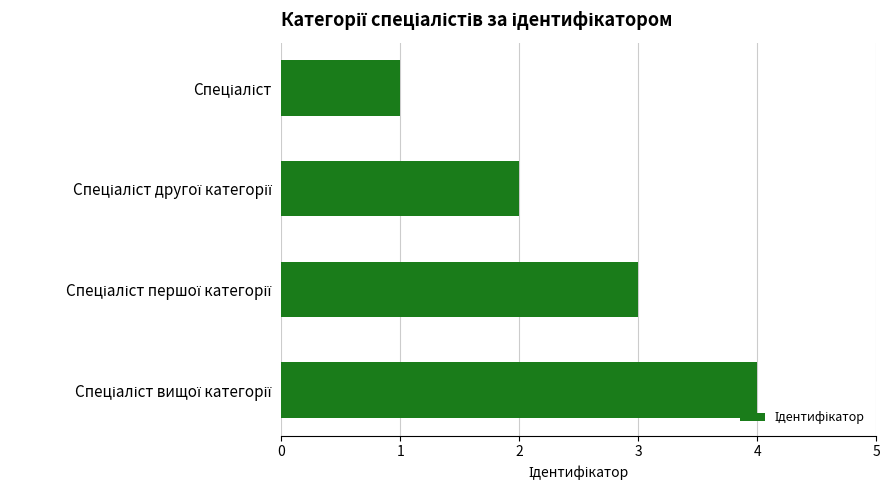

Reading bottom to top, transcribe all the data shown in this chart.

4	3	2	1